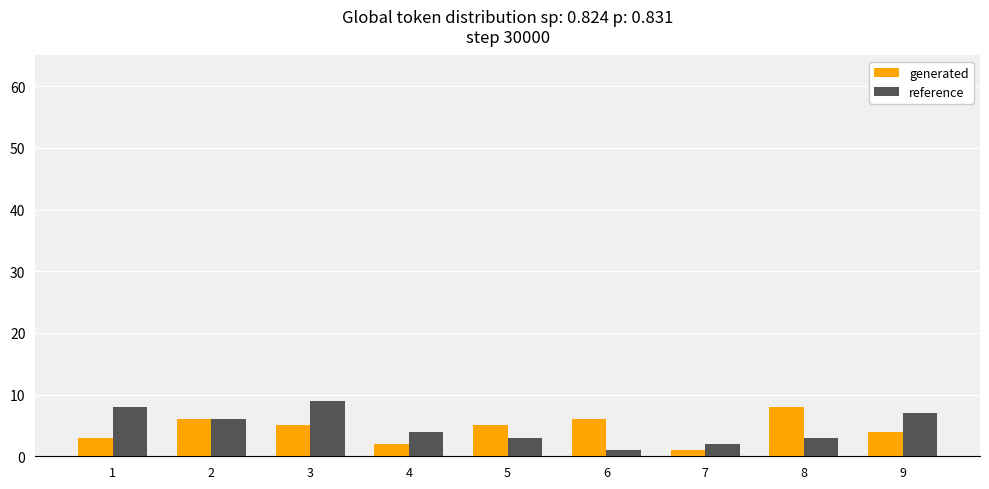

Which series changed the most between 3 and 8?

reference